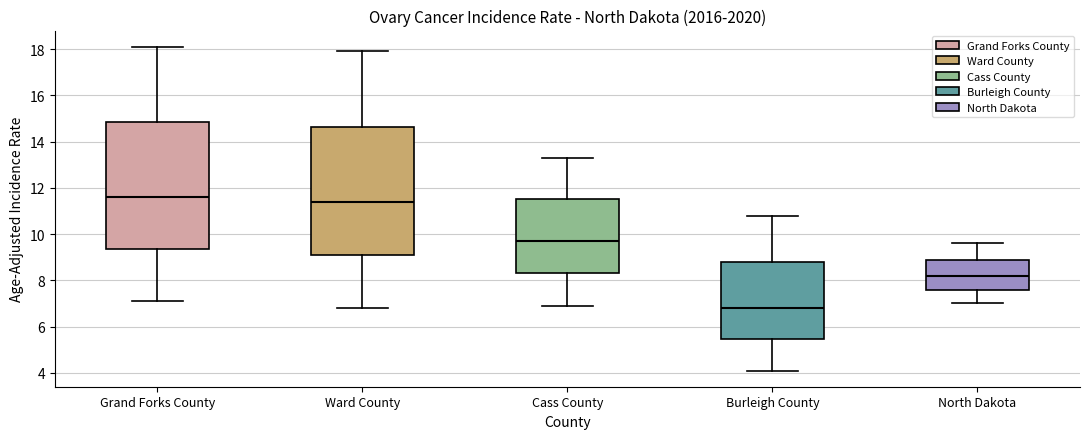

Reading left to right, read every box against the y-axis: the position of its median line, the range the box covers, and the ends of its whiskers. The values are not printed on the chart, so give them approximately, as read against the axis.

Grand Forks County: median 11.6, box 9.4 to 14.8, whiskers 7.2 to 18.2
Ward County: median 11.4, box 9.2 to 14.6, whiskers 6.8 to 18.0
Cass County: median 9.8, box 8.4 to 11.6, whiskers 7.0 to 13.4
Burleigh County: median 6.8, box 5.4 to 8.8, whiskers 4.2 to 10.8
North Dakota: median 8.2, box 7.6 to 9.0, whiskers 7.0 to 9.6